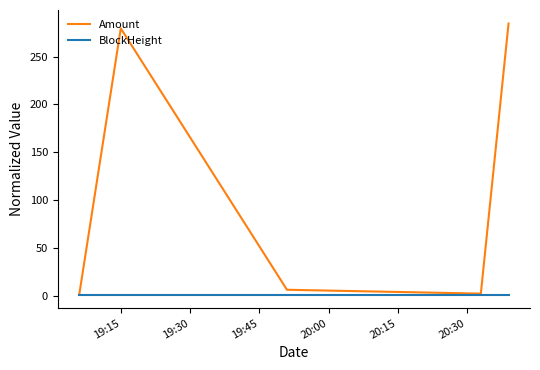

What is the maximum value for Amount?

284.6